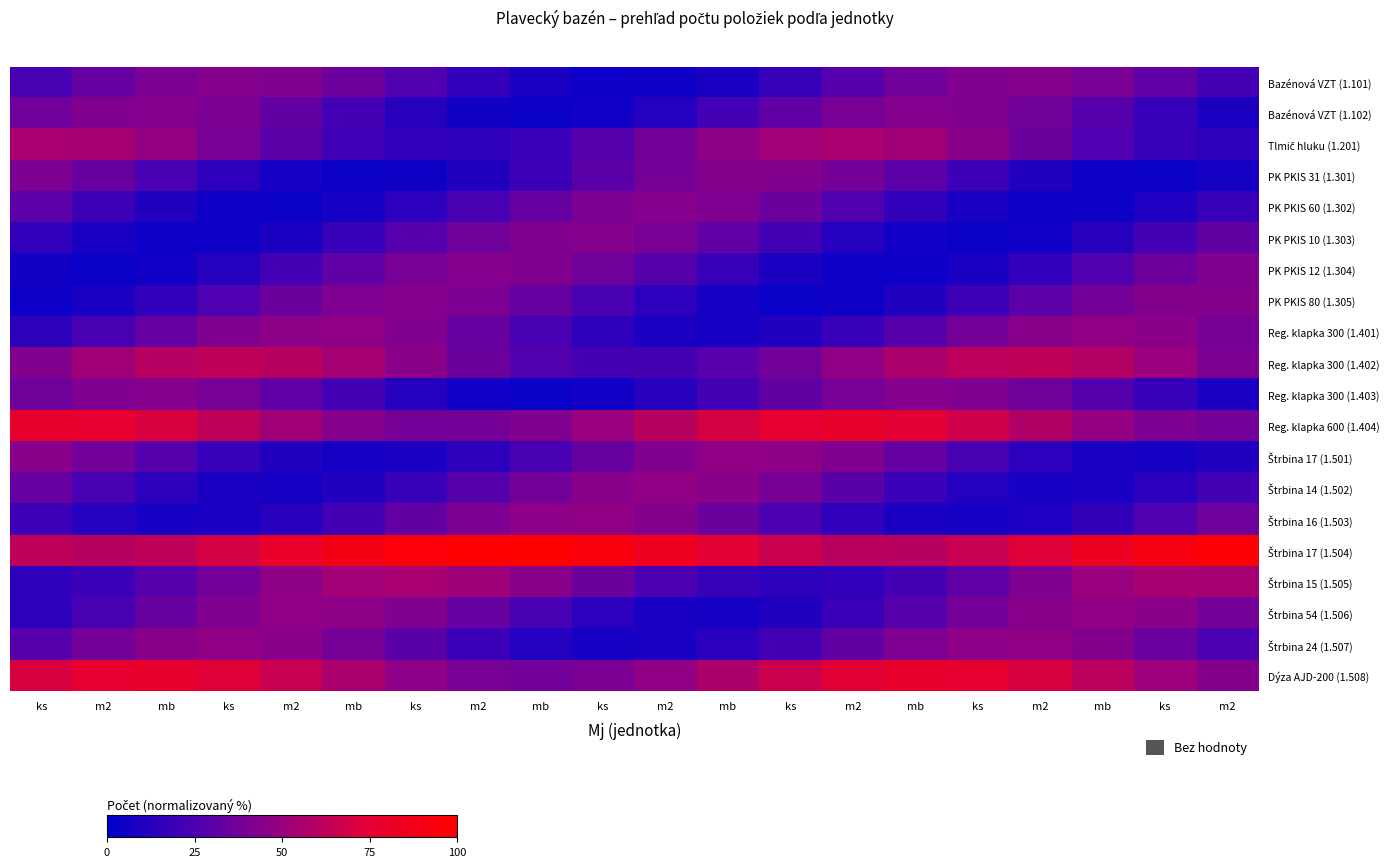

List the series in order of their peak value, highest first.

Štrbina 17 (1.504), Reg. klapka 600 (1.404), Dýza AJD-200 (1.508), Reg. klapka 300 (1.402), Tlmič hluku (1.201), Štrbina 15 (1.505), Štrbina 54 (1.506), Reg. klapka 300 (1.401), Štrbina 14 (1.502), Štrbina 24 (1.507), Štrbina 16 (1.503), Štrbina 17 (1.501), PK PKIS 80 (1.305), PK PKIS 60 (1.302), Bazénová VZT (1.101), Bazénová VZT (1.102), Reg. klapka 300 (1.403), PK PKIS 10 (1.303), PK PKIS 12 (1.304), PK PKIS 31 (1.301)